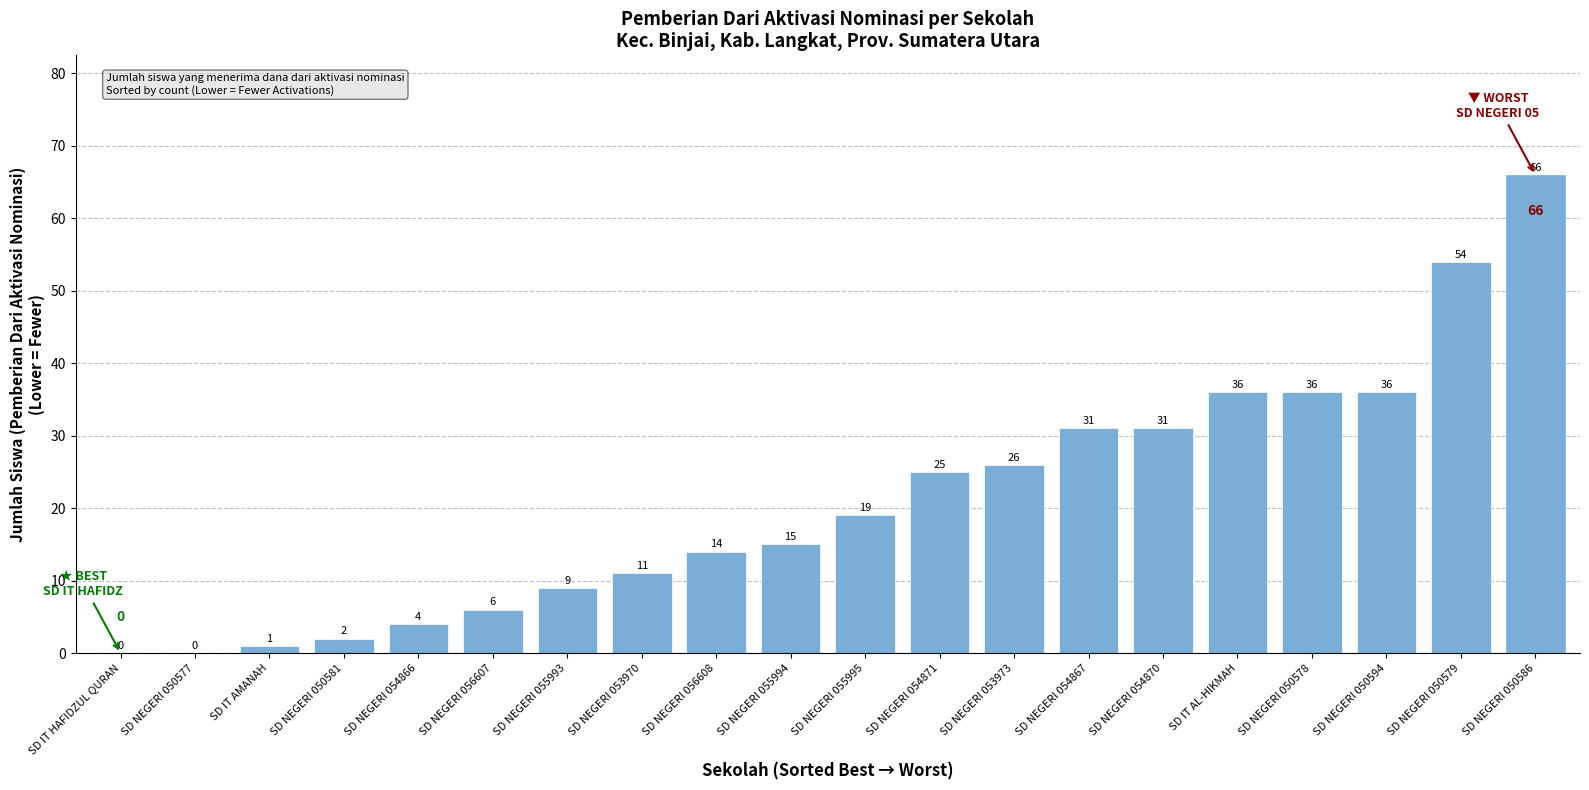

Are the bars grouped side by side (vs. stacked)?

No